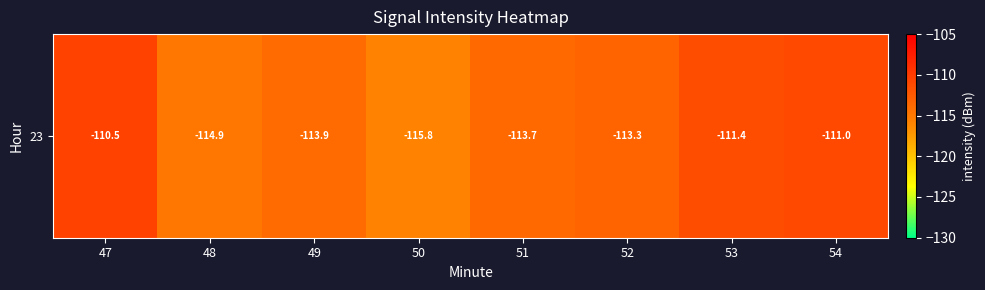

What is the difference between the maximum and minimum values?

5.3